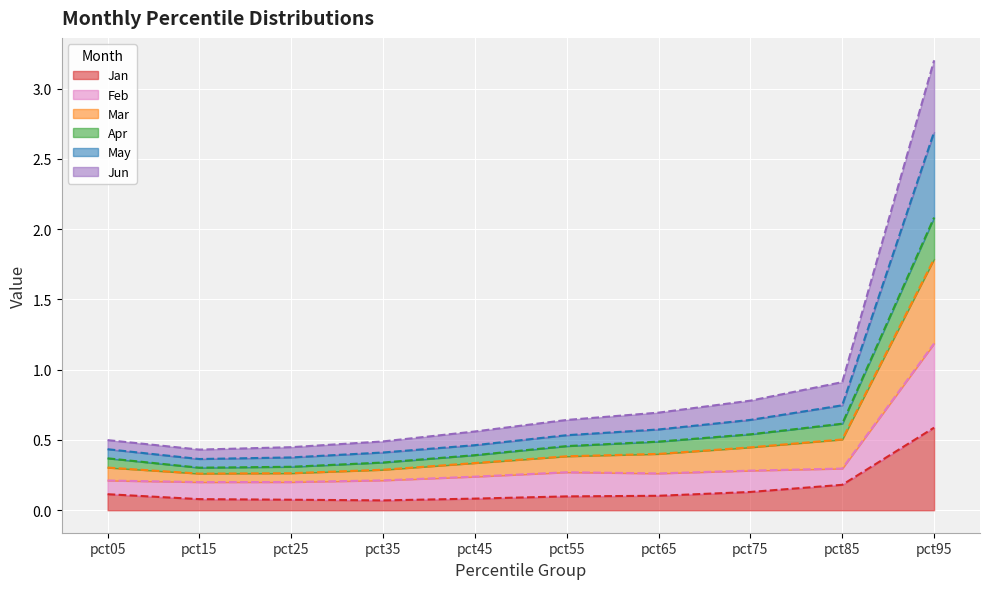

Which series has the largest total across all categories?

Jun line